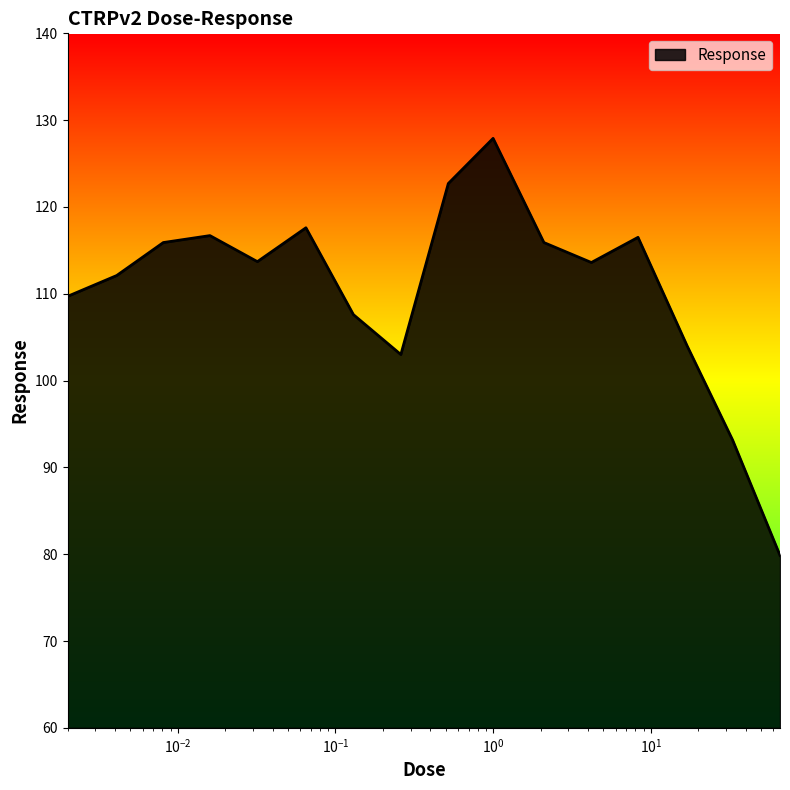

What is the difference between the maximum and minimum values?

48.0